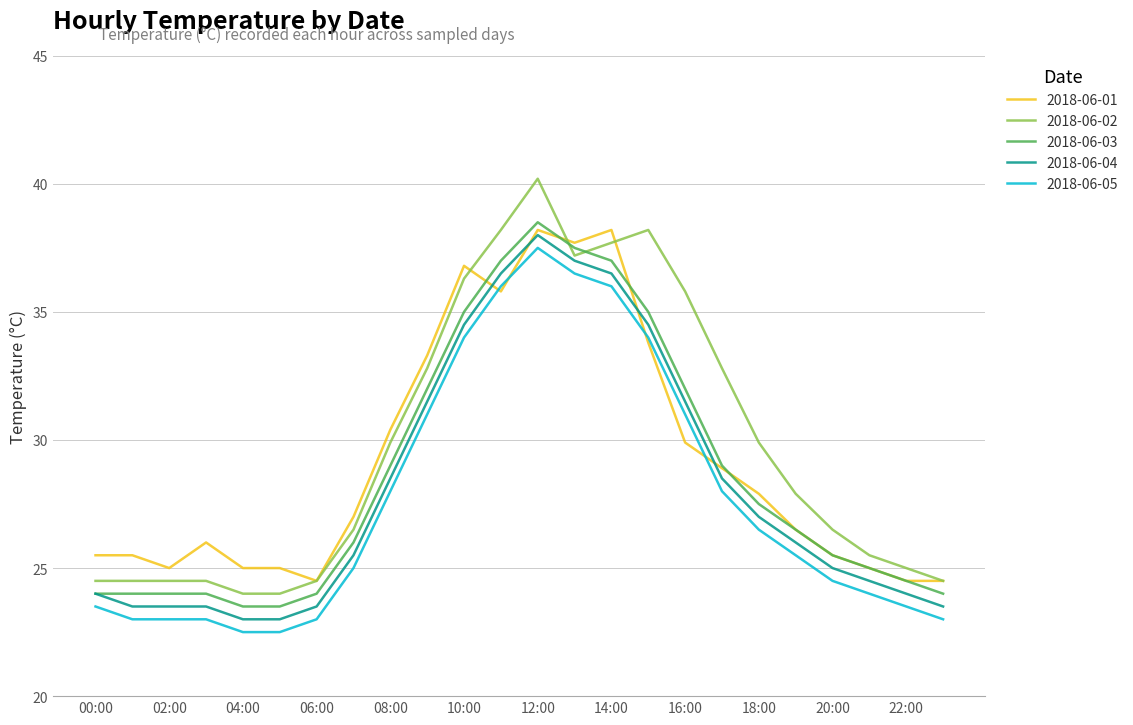

What is the minimum value shown in the chart?

22.5